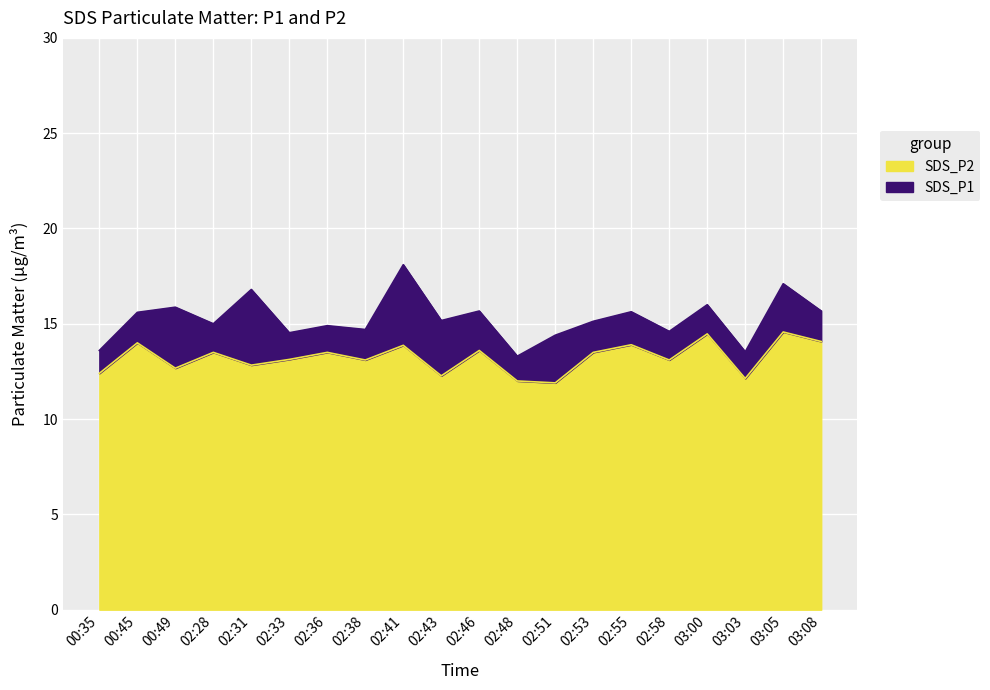

How many interior local valleys does the SDS_P2 series have?

7